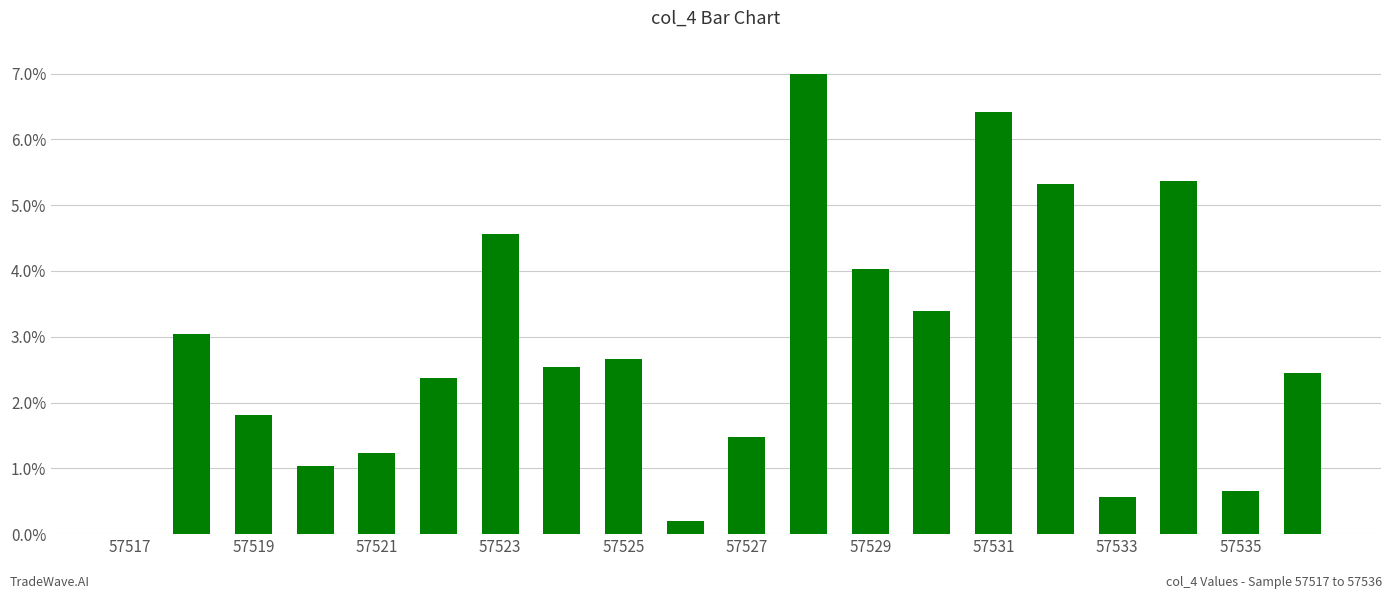

What is the greatest value displayed?

7.0